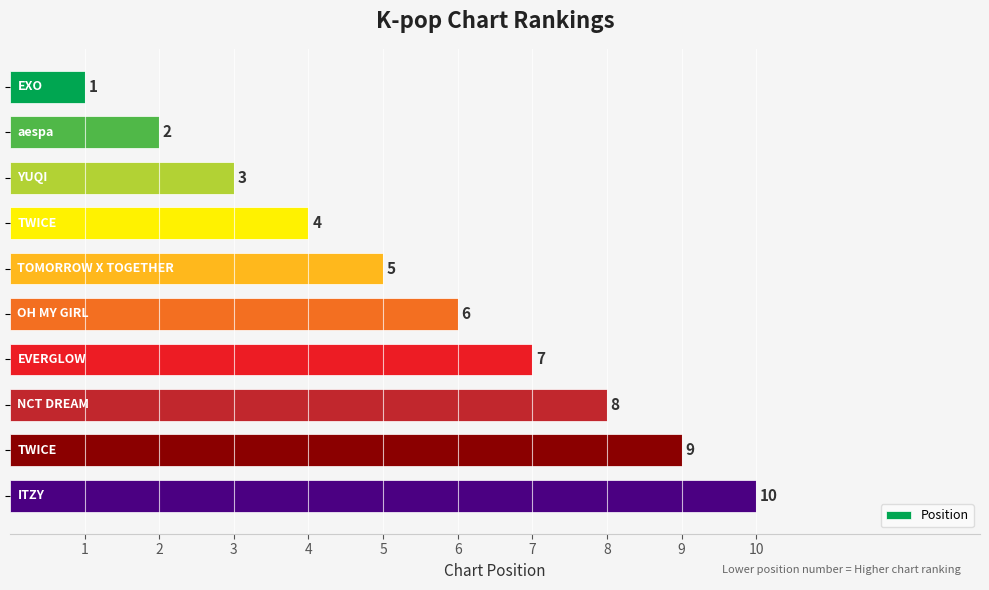

What is the maximum value shown in the chart?

10